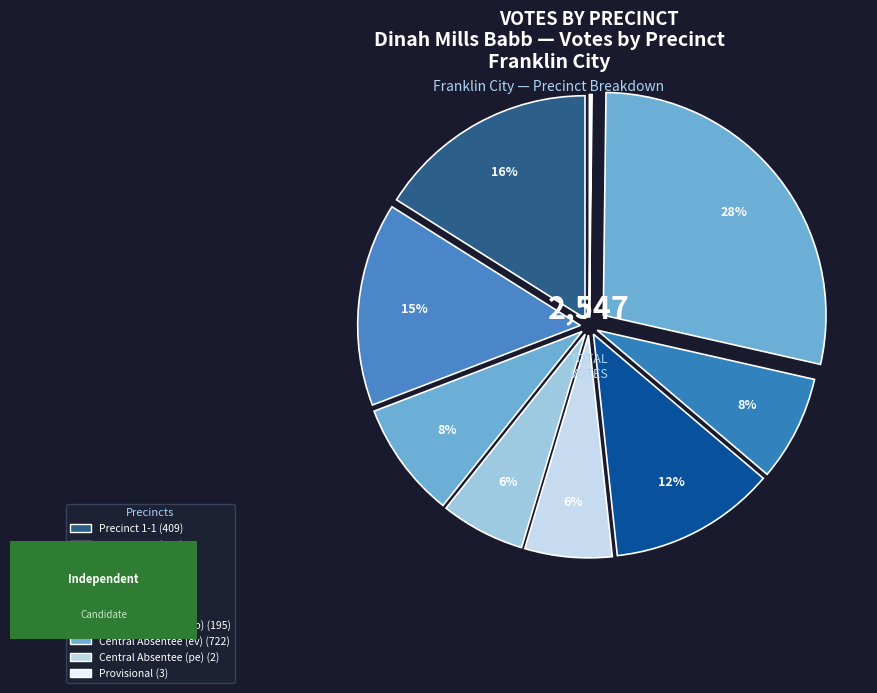

What is the largest slice in the pie chart?

Central Absentee (ev)